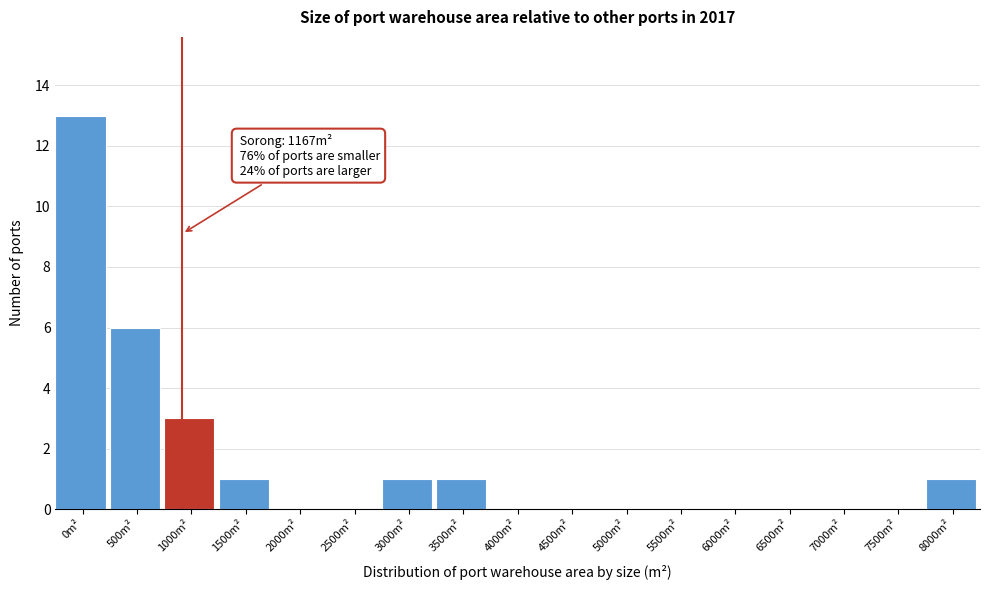

Reading right to left, what are all the values shown in this chart?

8000m²=1	7500m²=0	7000m²=0	6500m²=0	6000m²=0	5500m²=0	5000m²=0	4500m²=0	4000m²=0	3500m²=1	3000m²=1	2500m²=0	2000m²=0	1500m²=1	1000m²=3	500m²=6	0m²=13